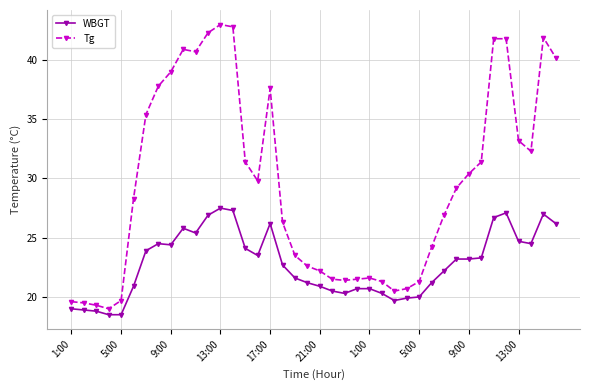

What is the difference between the second highest and second lowest values in the Tg series?

23.5